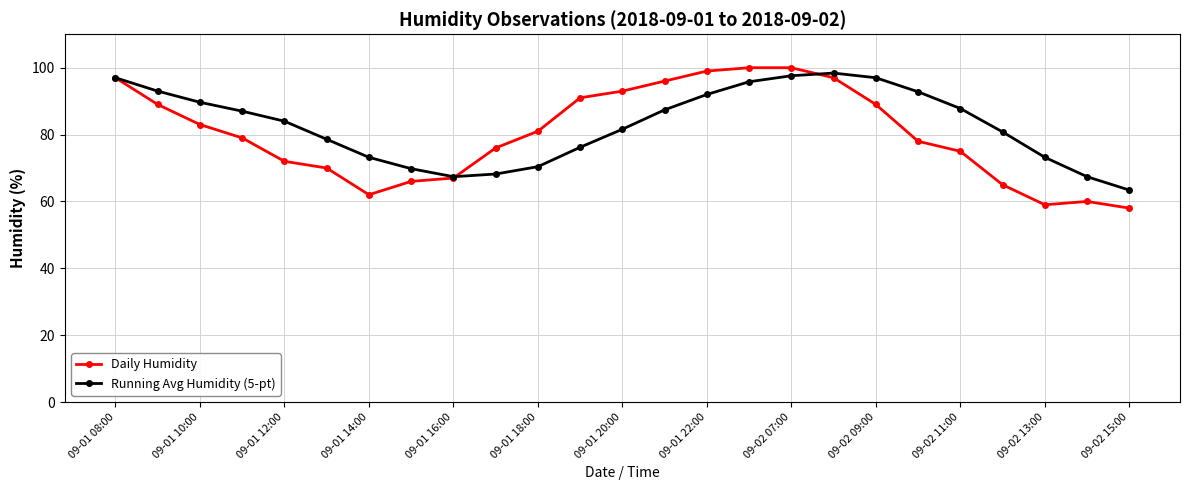

Is this an area chart (filled region under the line)?

No